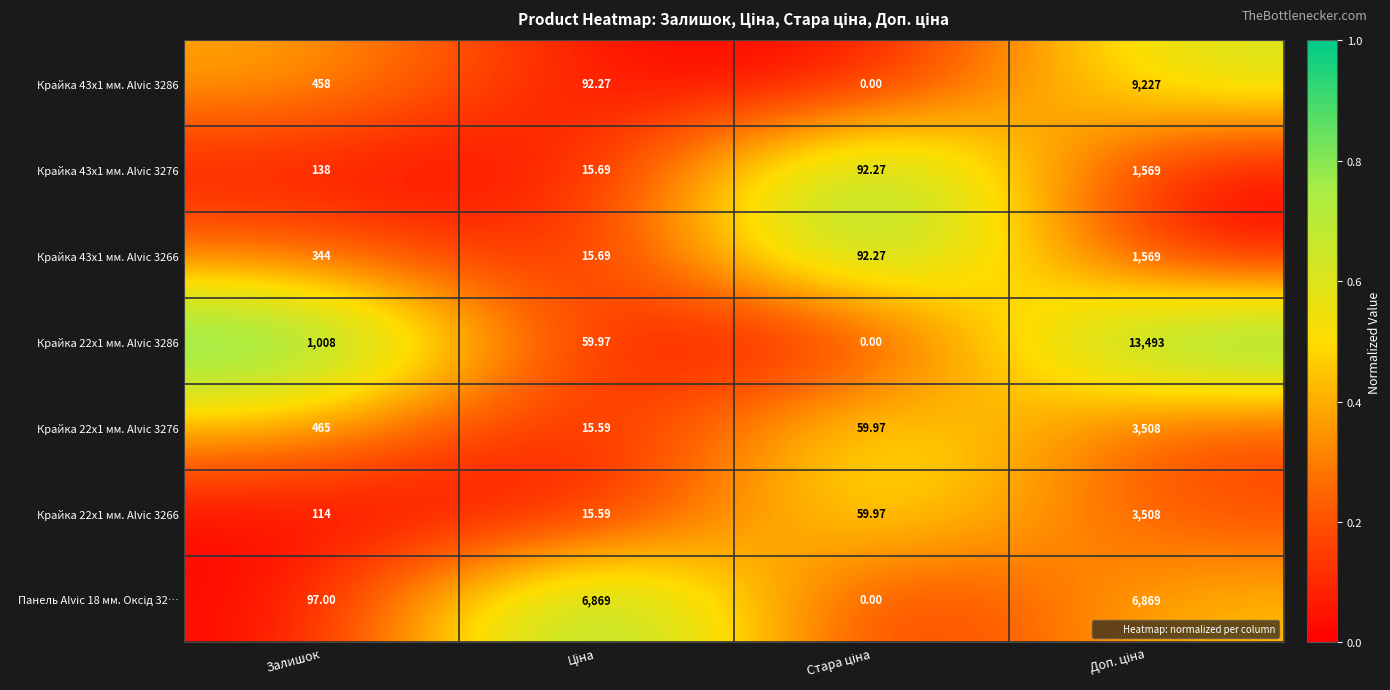

Where is Крайка 43x1 мм. Alvic 3286 nearest to the value 4613?

Залишок